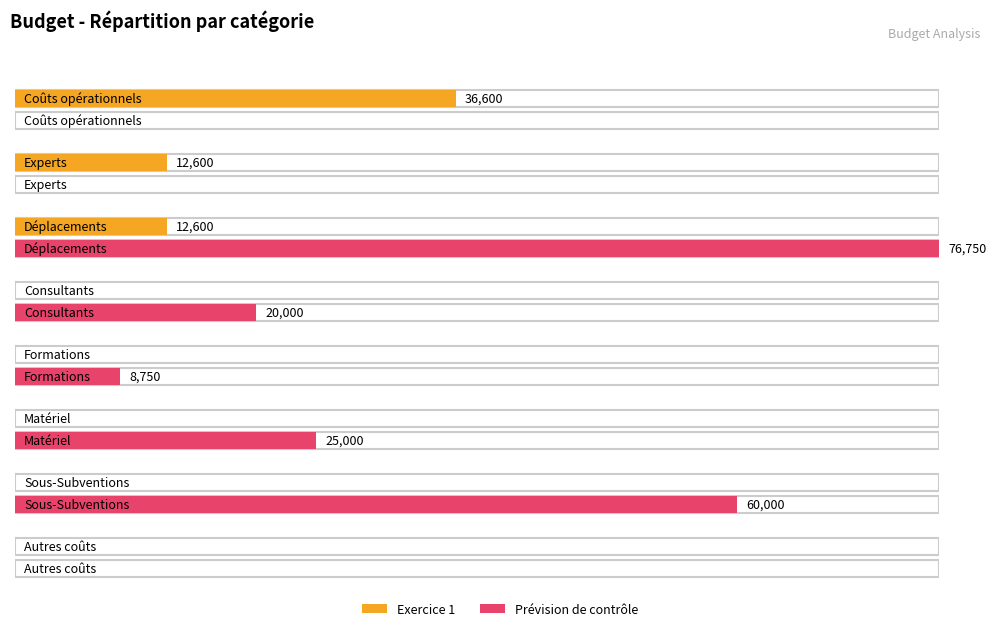

Is the value of Exercice 1 at Autres coûts greater than the value of Prévision de contrôle at Consultants?

No